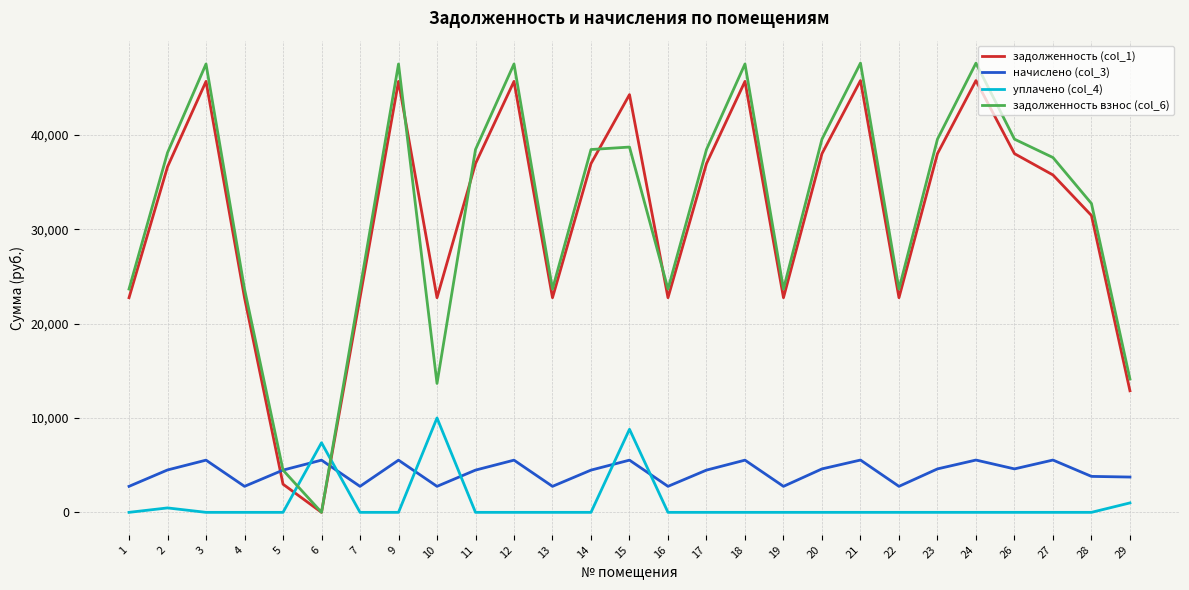

What is the difference between the maximum and minimum values in the уплачено (col_4) series?

10000.0